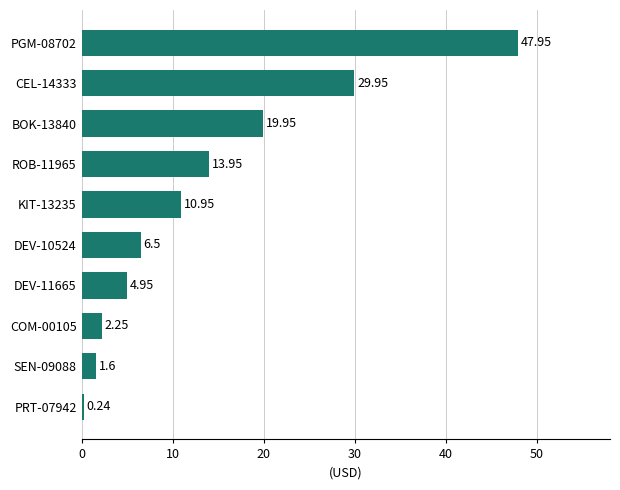

At which label is the value closest to 24?

BOK-13840